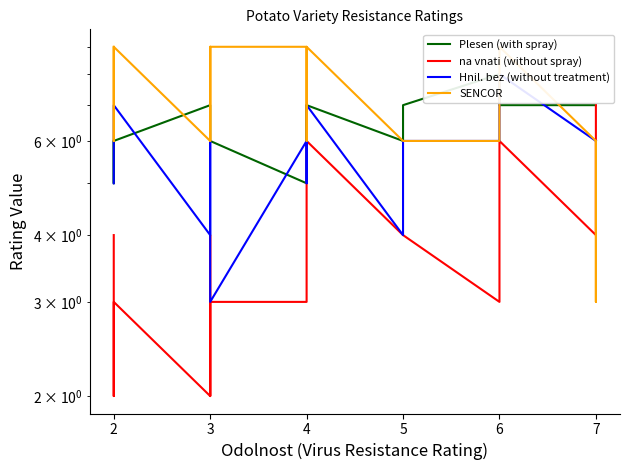

What is the sum of all na vnati (without spray) values?

80